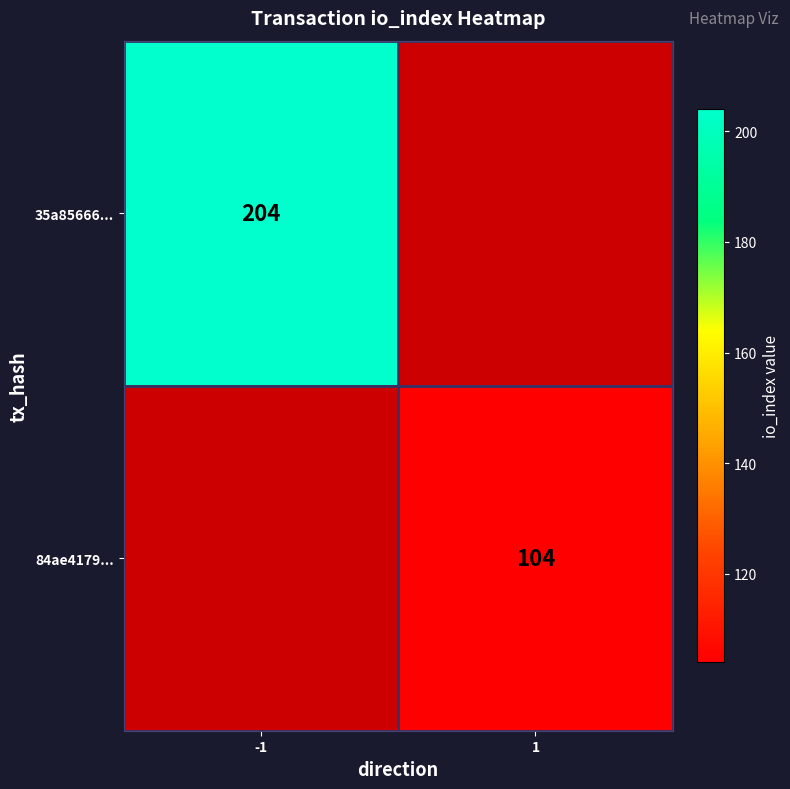

Count the number of data series in this chart.

2